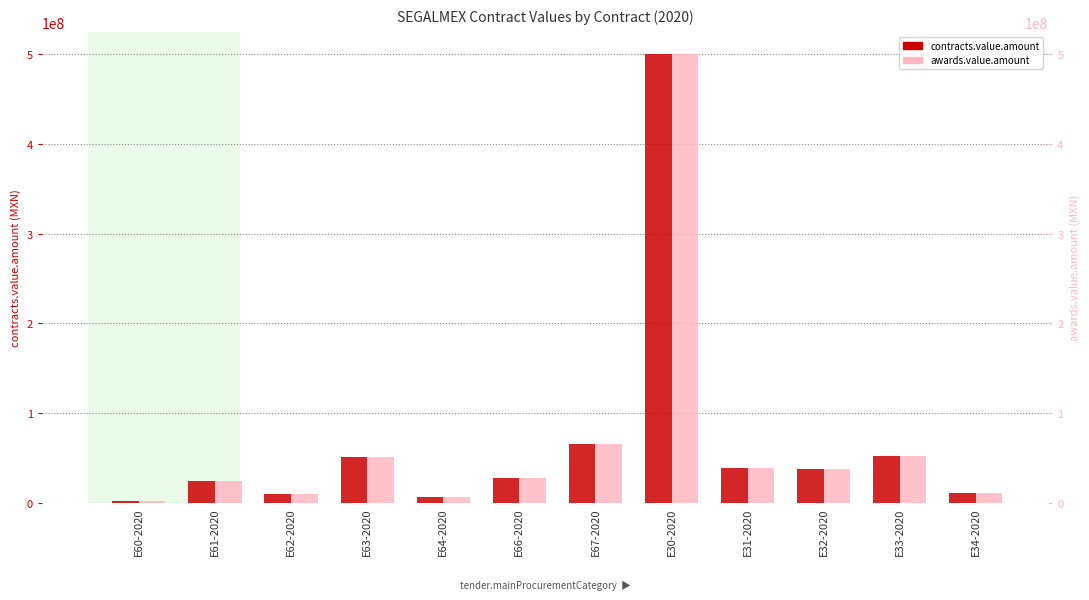

What is the maximum value for awards.value.amount?

500000000.0